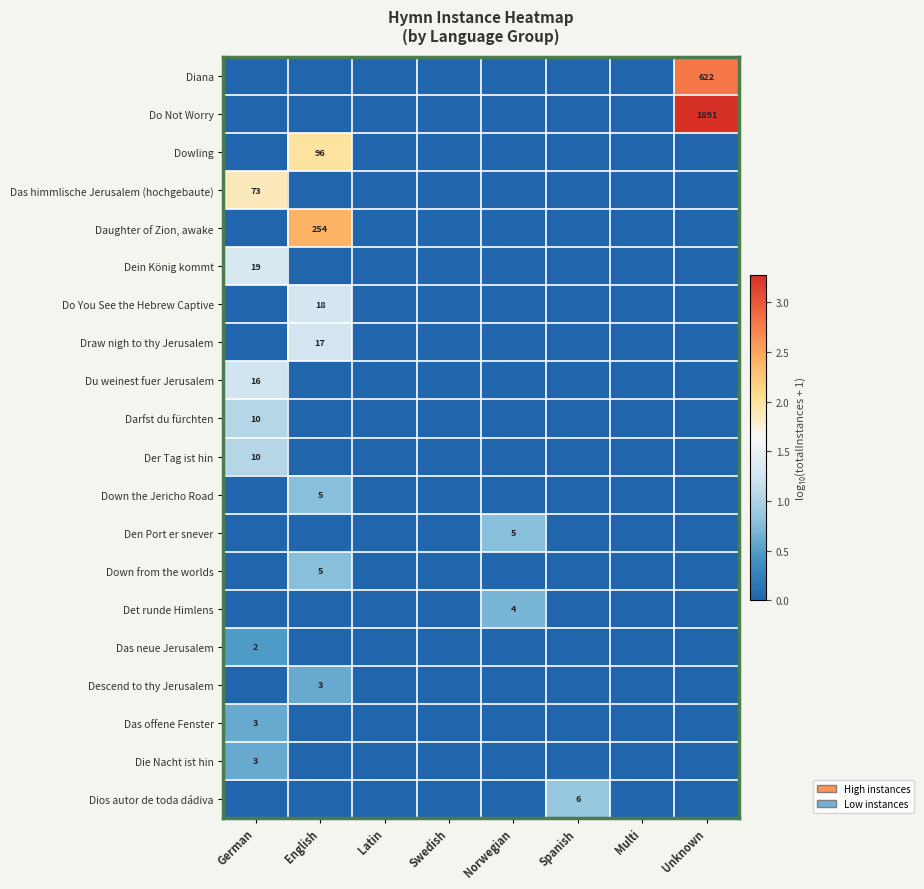

The Darfst du fürchten series shows 10 at German. True or false?

True